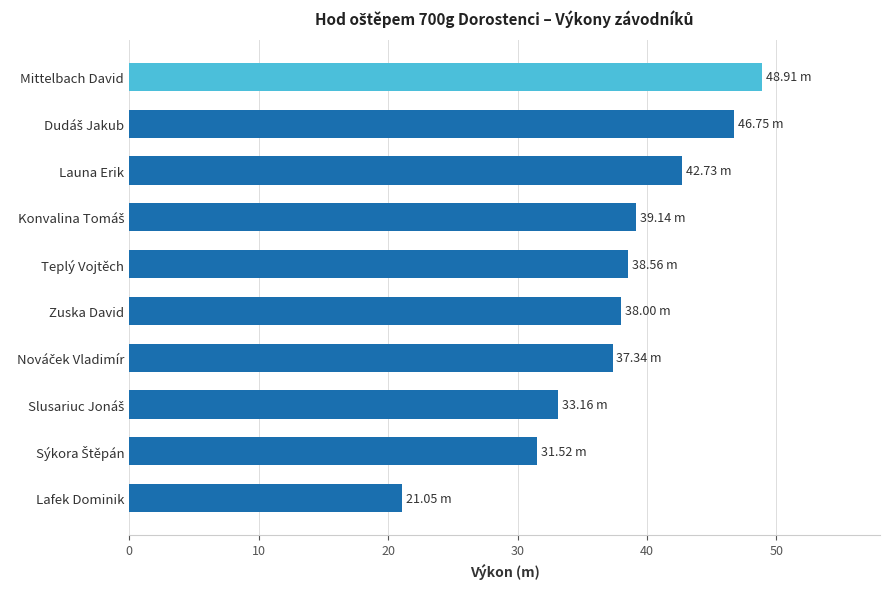

How many data points does each series have?

10